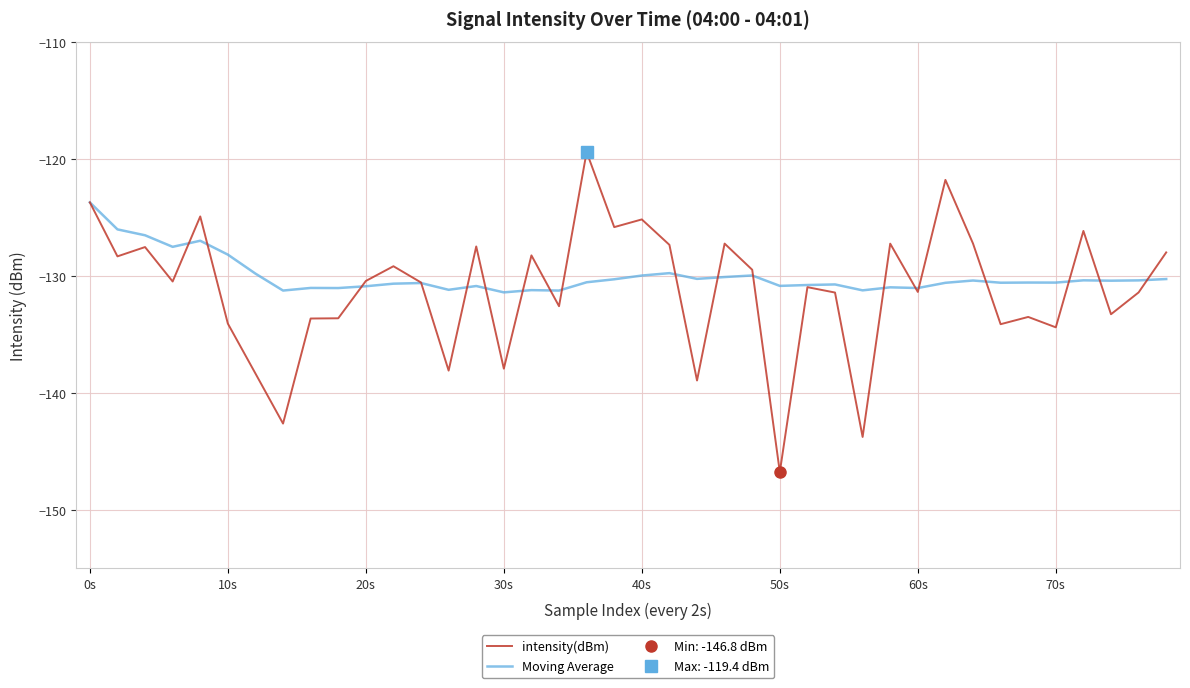

After their last crossing, which series has the higher values: Moving Average or intensity(dBm)?

intensity(dBm)